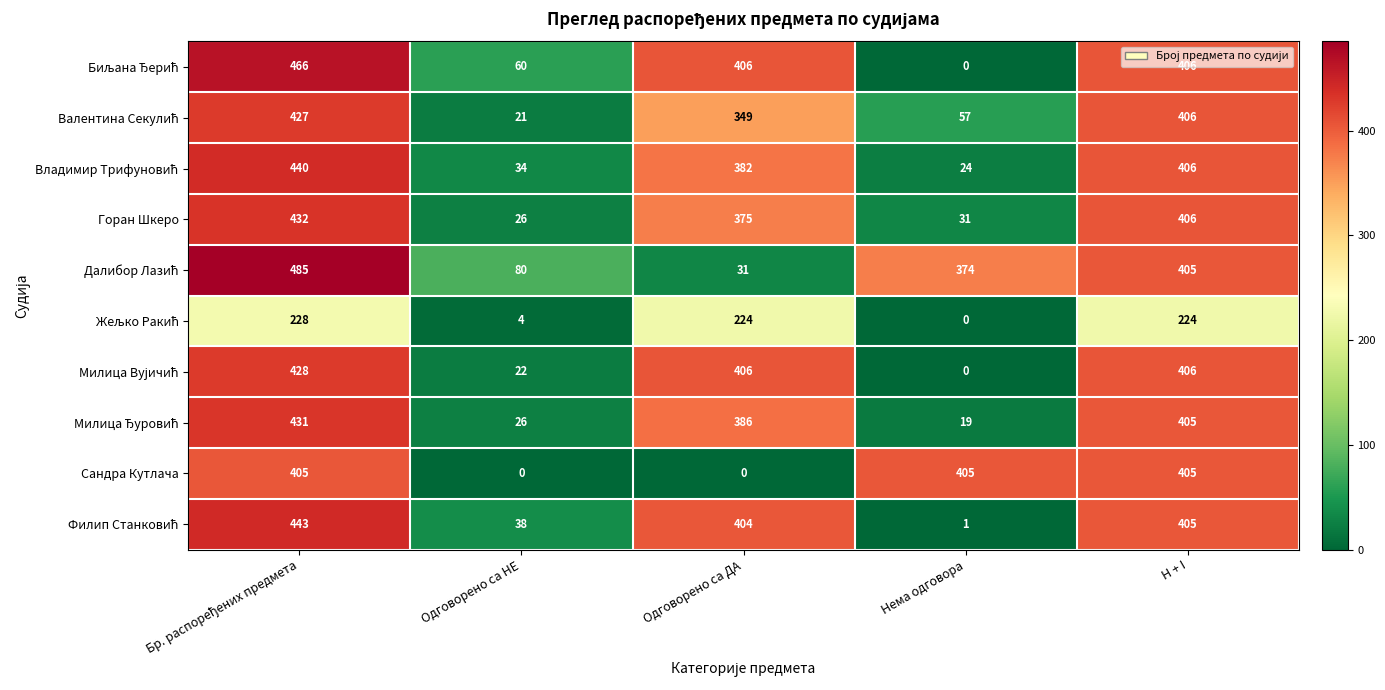

The value of Сандра Кутлача at Одговорено са ДА is 0. True or false?

True